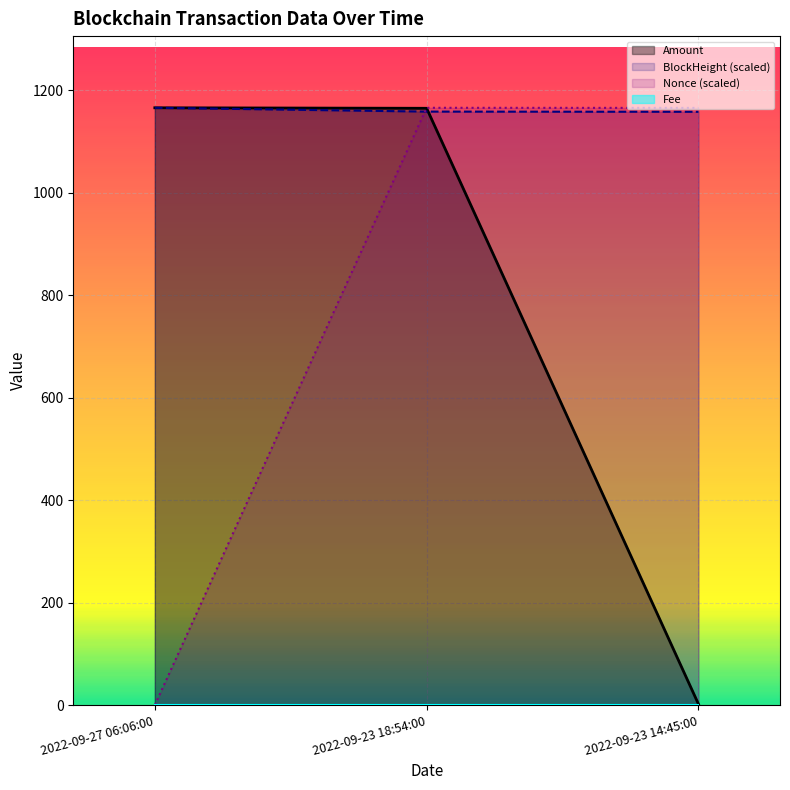

Which label corresponds to the smallest value in the chart?

2022-09-27 06:06:00